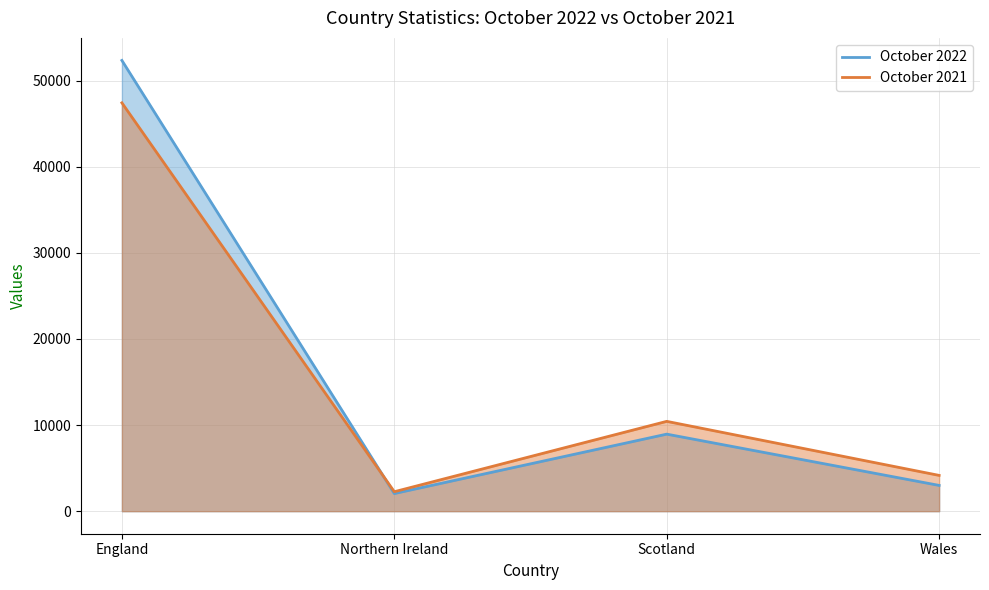

Rank the categories by October 2021 value from highest to lowest.

England, Scotland, Wales, Northern Ireland